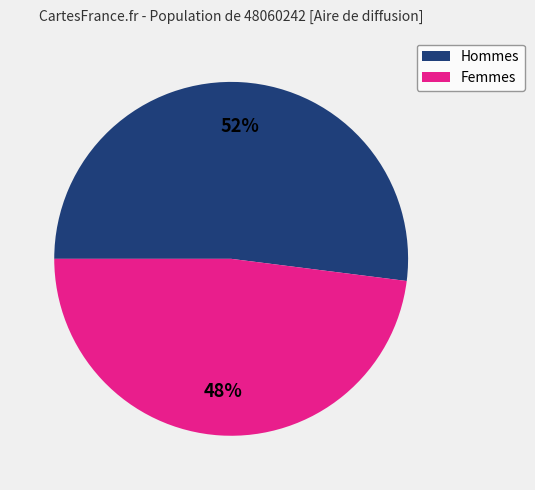

Count the number of slices in the pie.

2